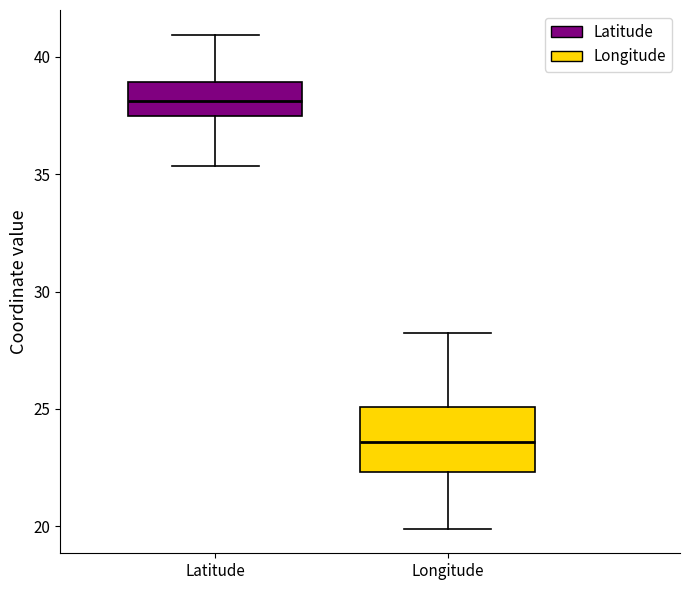

Reading left to right, read every box against the y-axis: the position of its median line, the range the box covers, and the ends of its whiskers. The values are not printed on the chart, so give them approximately, as read against the axis.

Latitude: median 38.0, box 37.5 to 39.0, whiskers 35.5 to 41.0
Longitude: median 23.5, box 22.5 to 25.0, whiskers 20.0 to 28.0